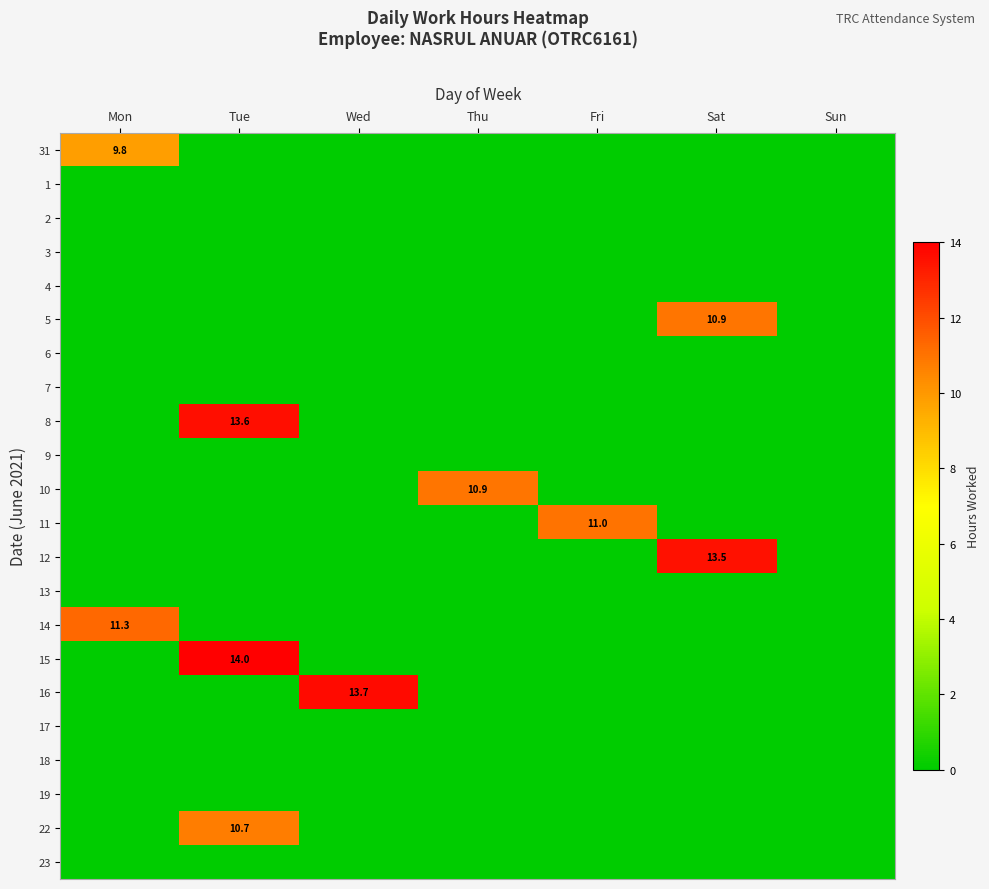

How many categories are shown in the chart?

7